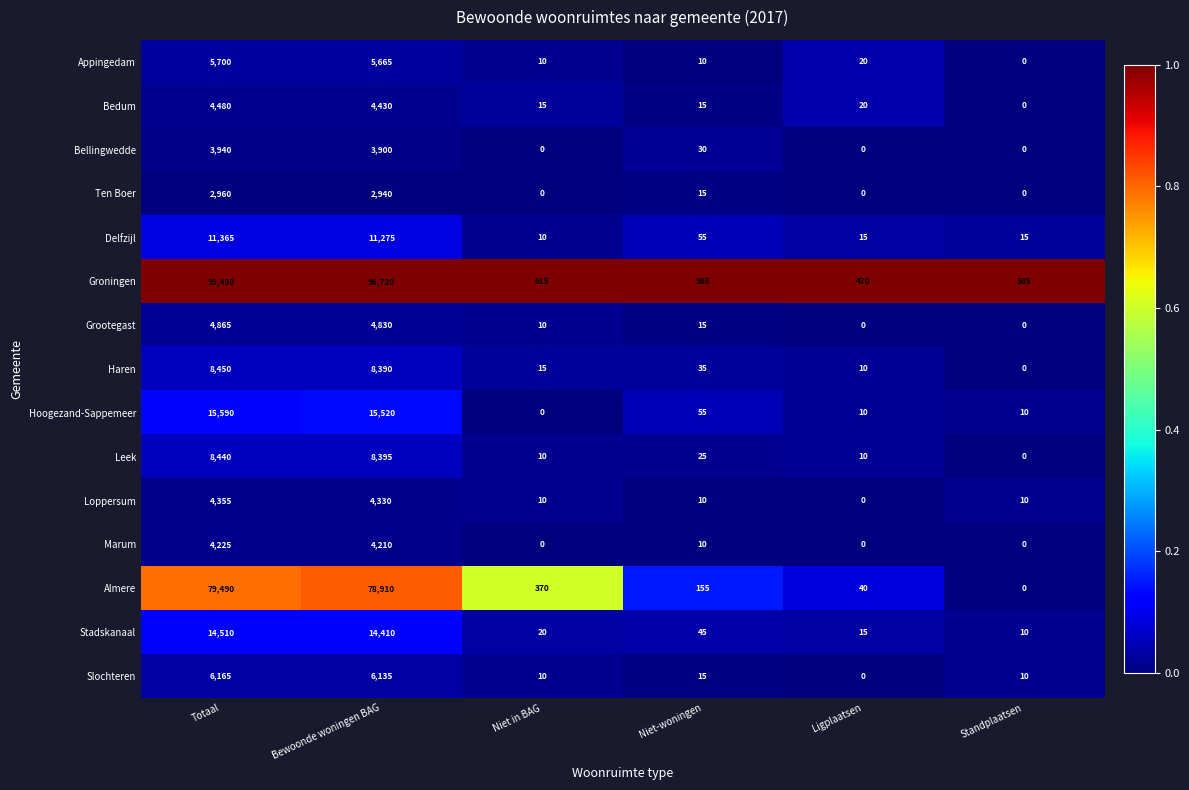

Which series has the largest range (max minus min)?

Groningen